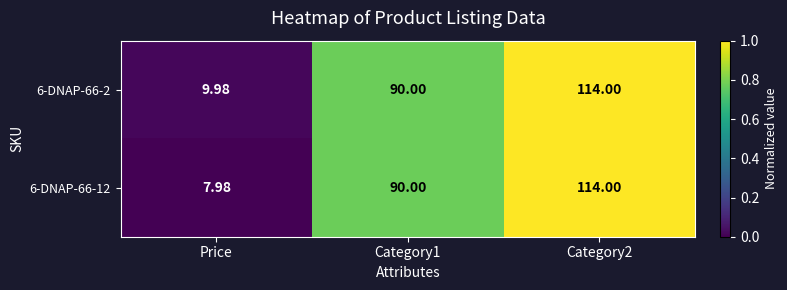

Which category has the lowest value across all series?

Price